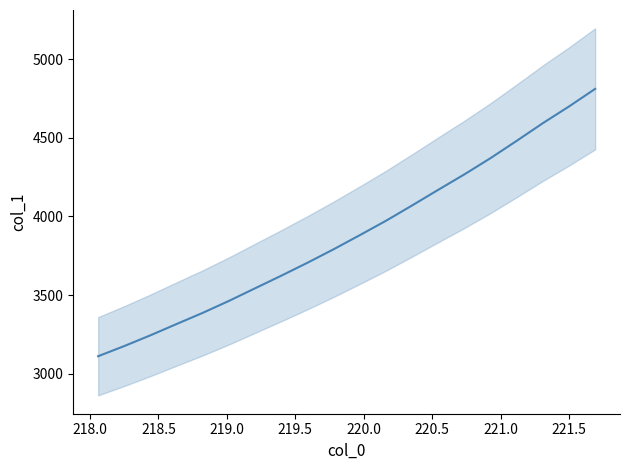

What is the label of the 8th point from the left?

221.0